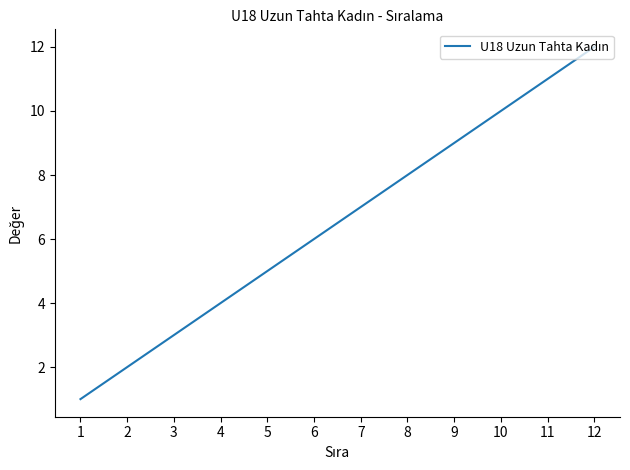

List the labels in order of value, smallest first.

1, 2, 3, 4, 5, 6, 7, 8, 9, 10, 11, 12